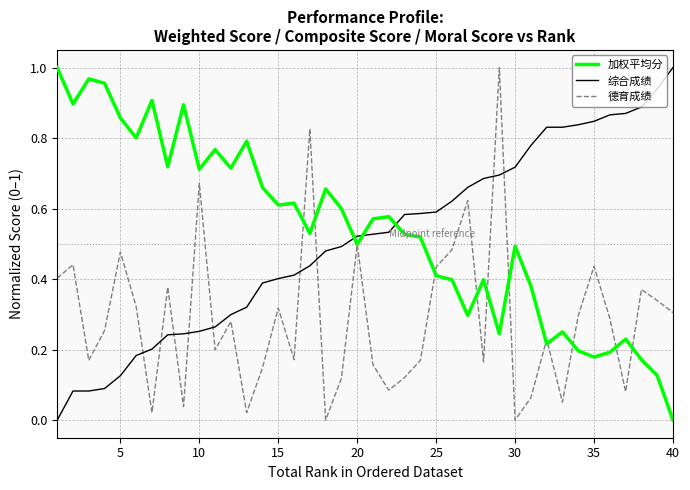

Which series ends up on top after the final intersection of 德育成绩 and 综合成绩?

综合成绩